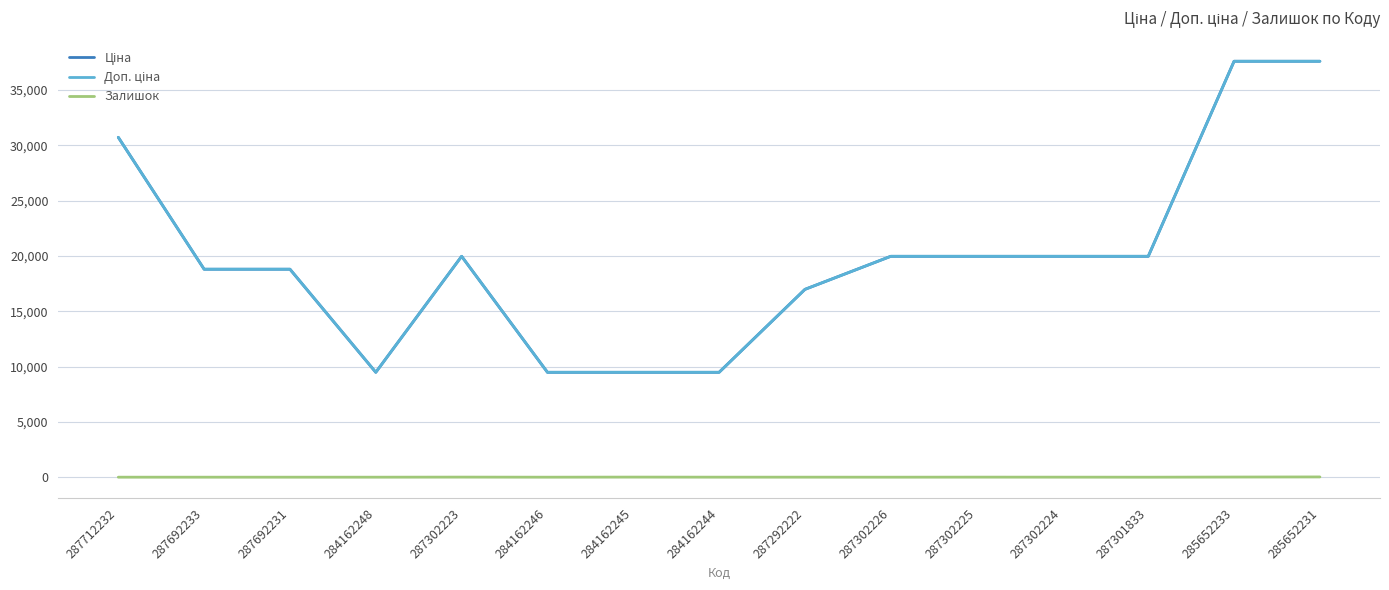

What is the label of the 15th point from the right?

287712232